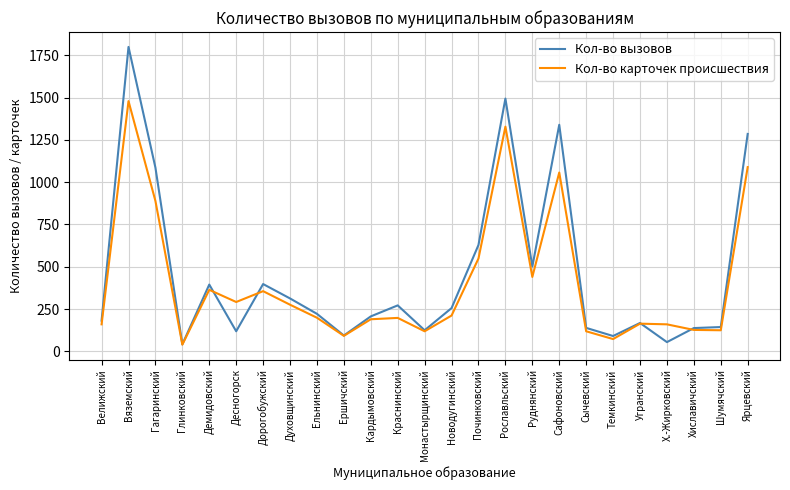

What is the sum of all Кол-во карточек происшествия values?

10097